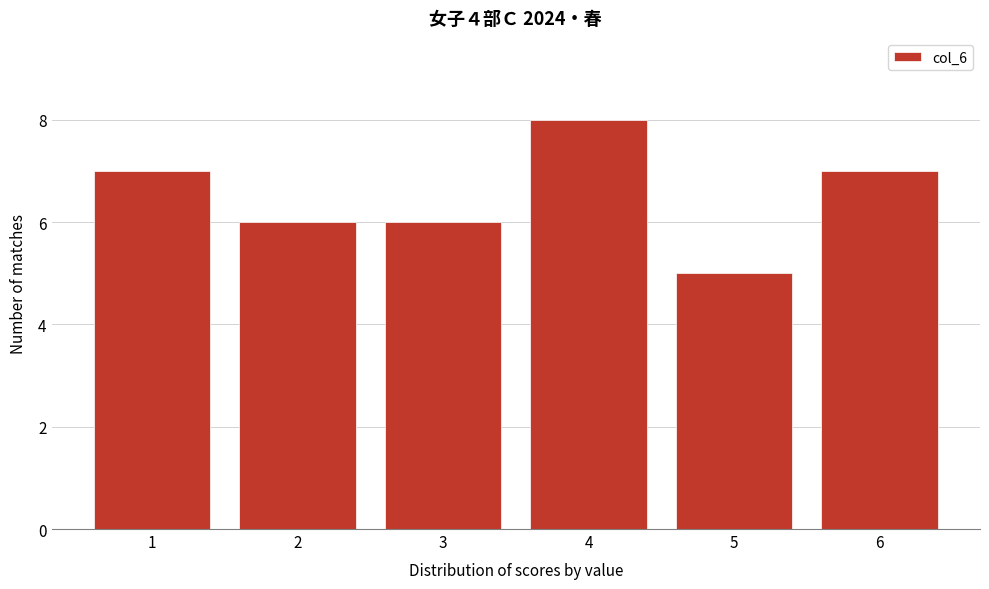

Reading left to right, what are all the values shown in this chart?

1=7	2=6	3=6	4=8	5=5	6=7